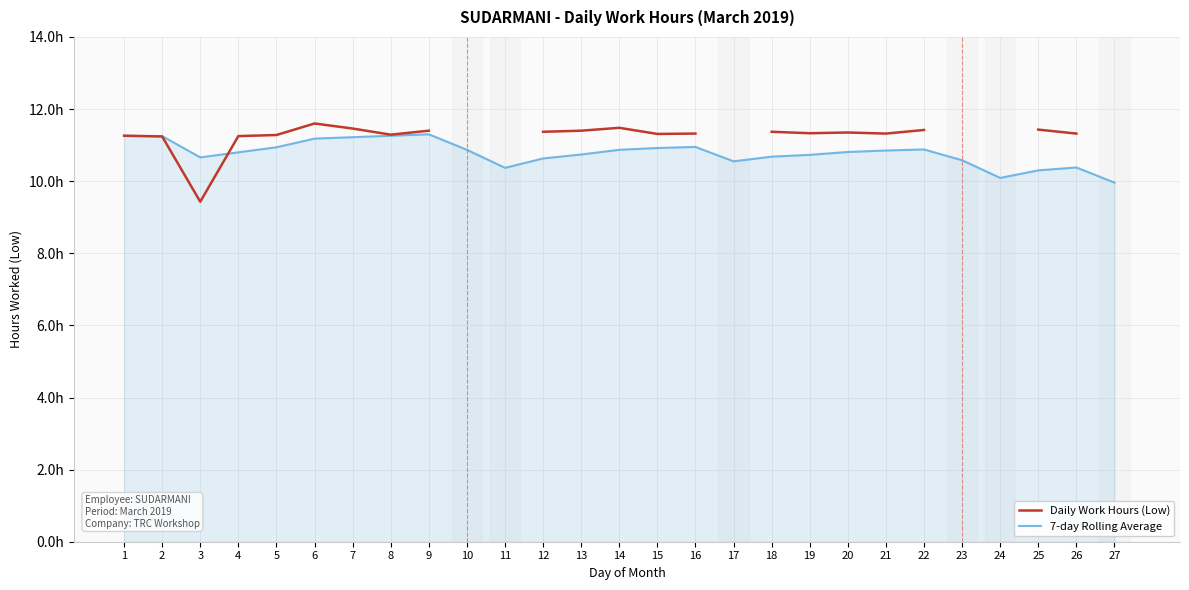

Which series has the largest total across all categories?

7-day Rolling Average